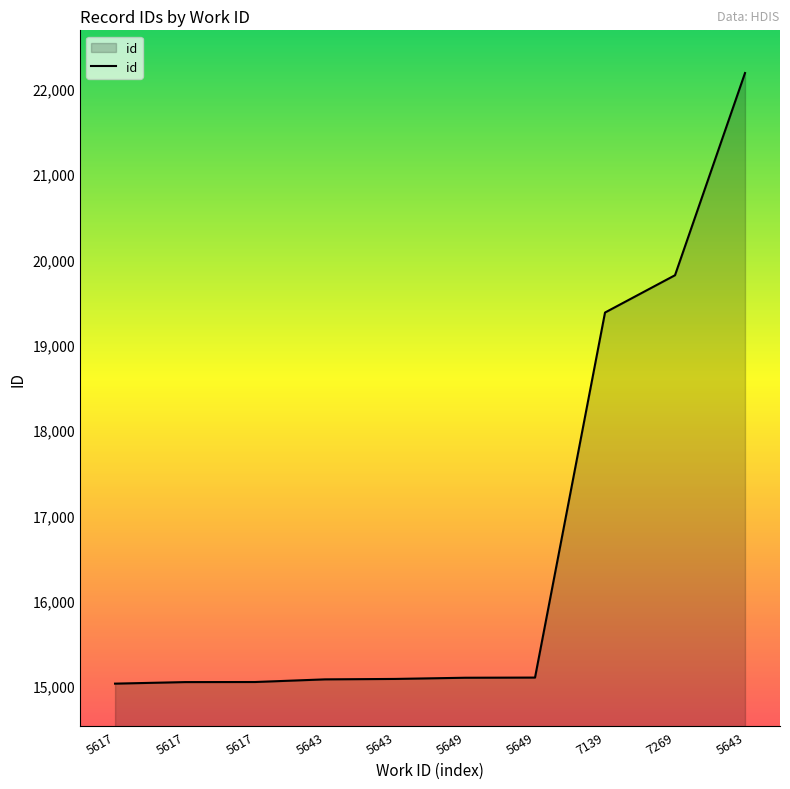

Which has a higher value, 7139 or 7269?

7269